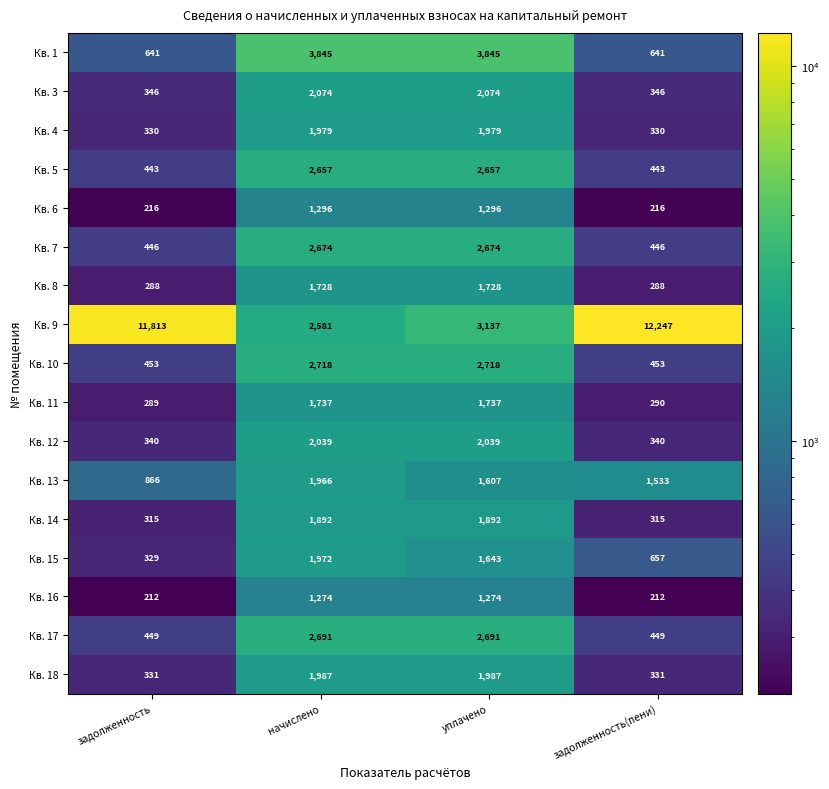

At how many categories does at least one series exceed 6672?

2